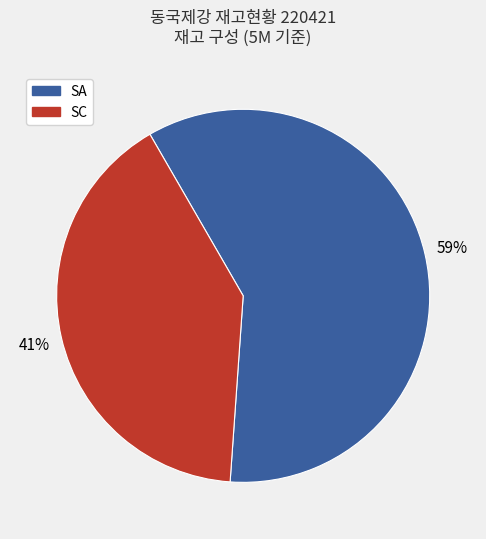

To the nearest percent, what is the average slice percentage?

50%